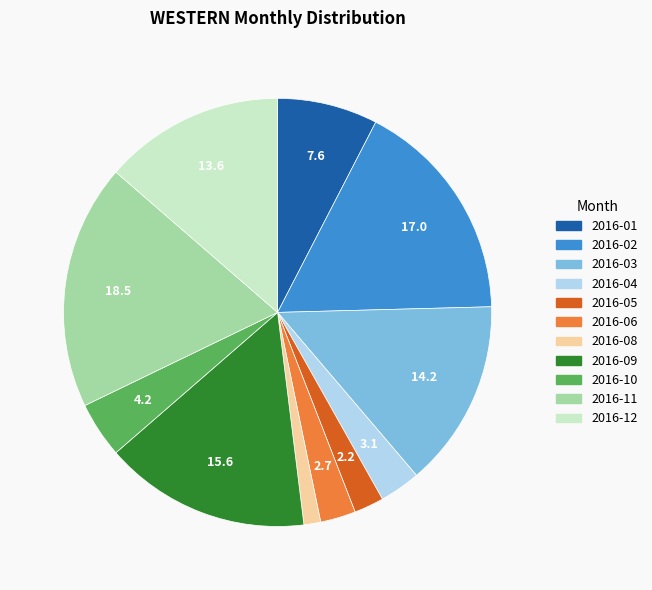

Is there any slice that represents more than half of the pie?

No